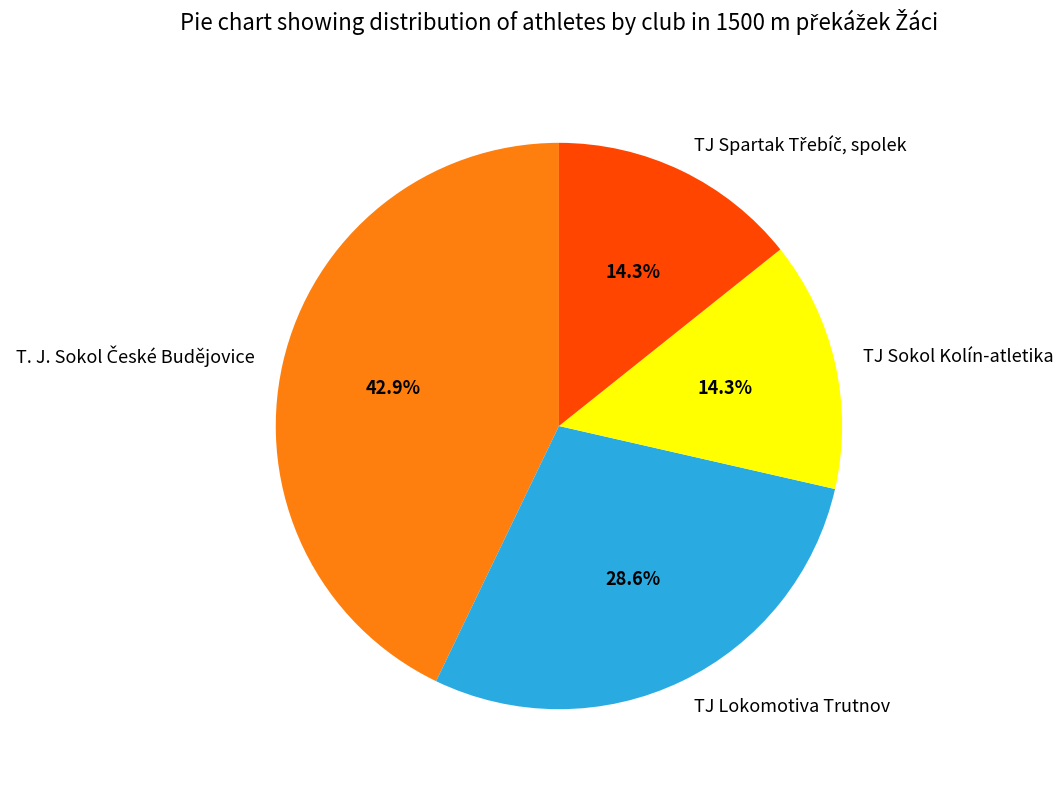

Is there a majority slice in this chart?

No